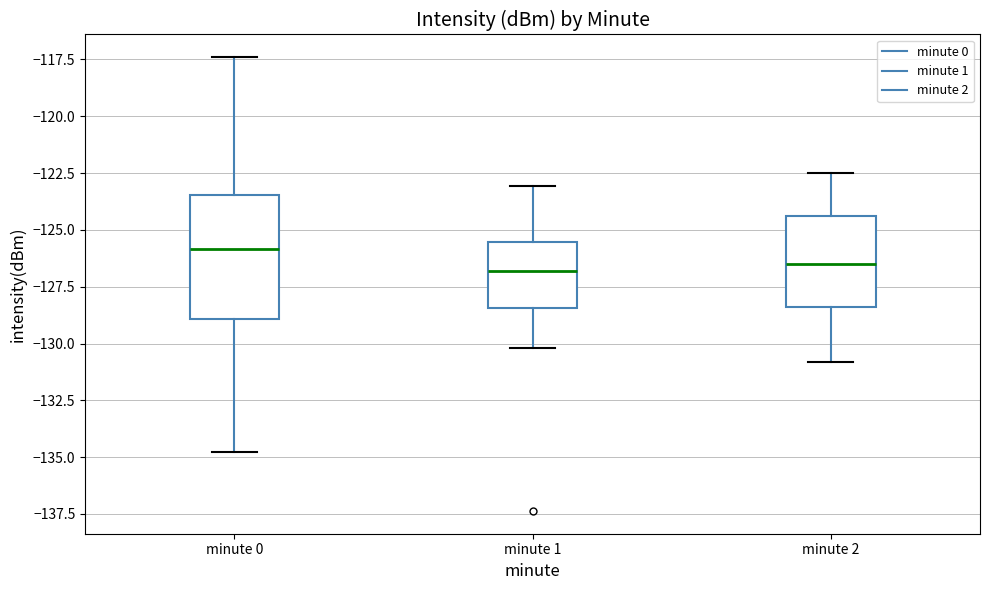

Which box is the tallest, from its lower edge to its upper edge?

minute 0